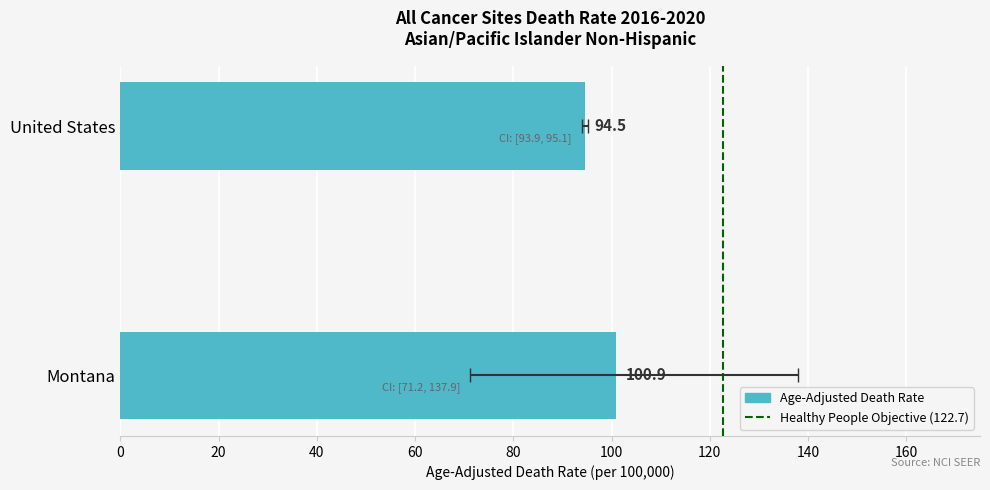

Between 20 and 0, which is larger?

20